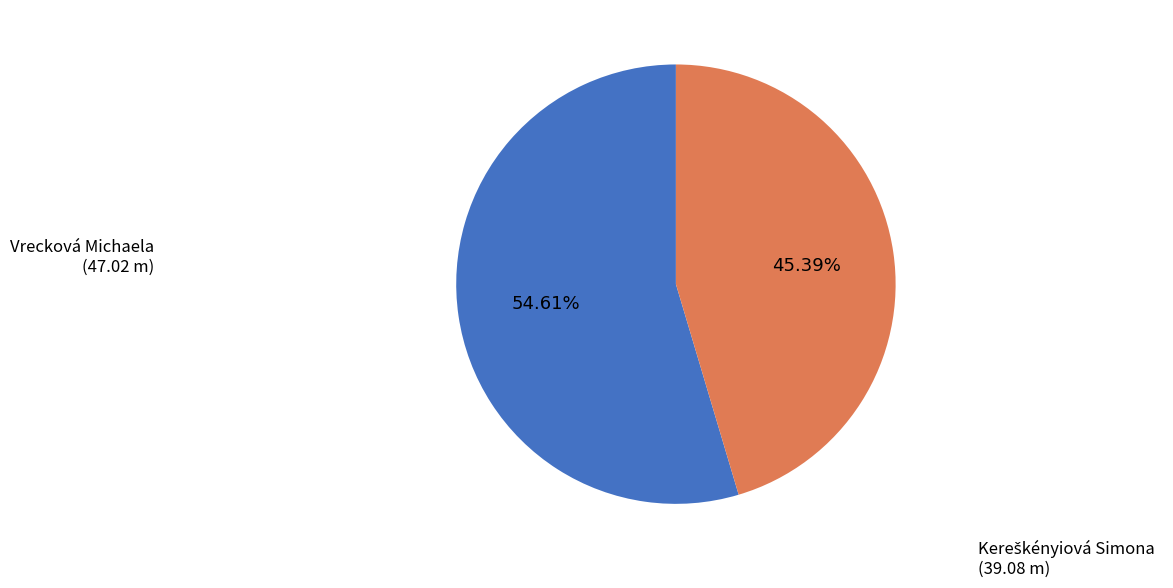

Which slice is the largest?

Vrecková Michaela